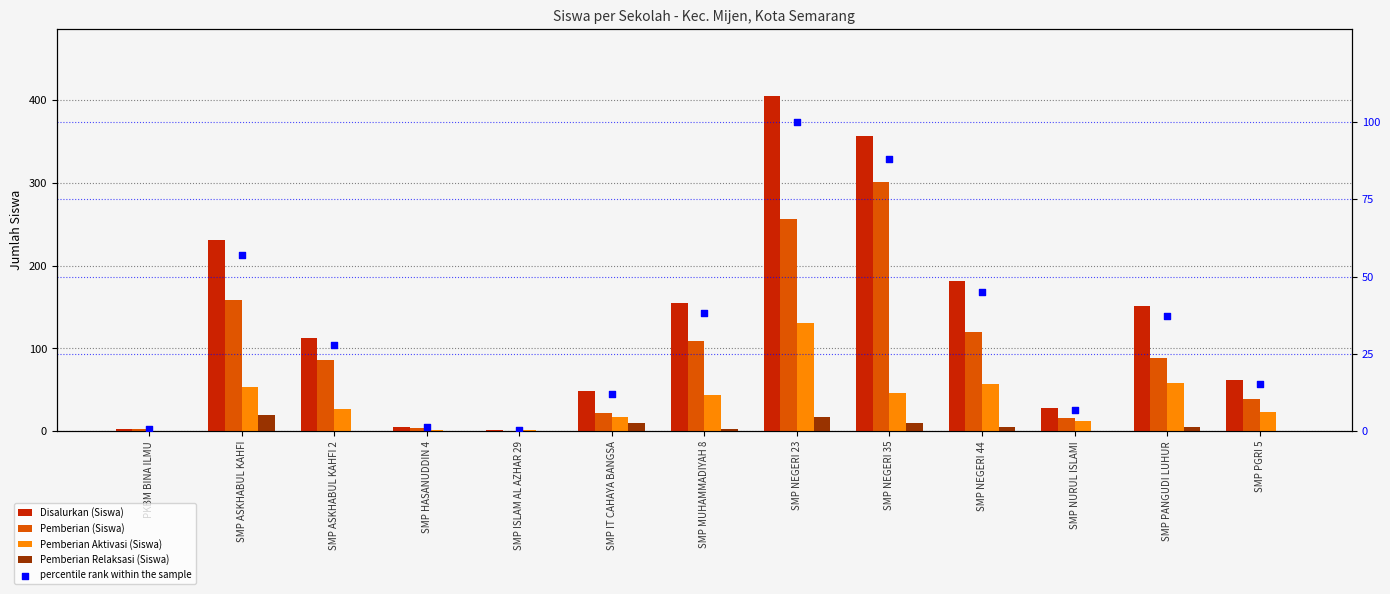

Which series has the largest total across all categories?

Disalurkan (Siswa)